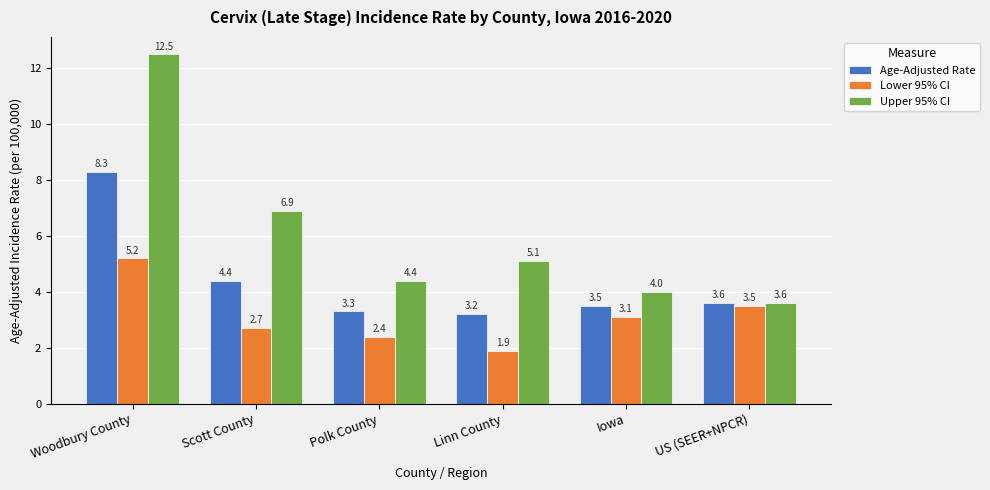

What is the sum of the Lower 95% CI values at Polk County and Woodbury County?

7.6